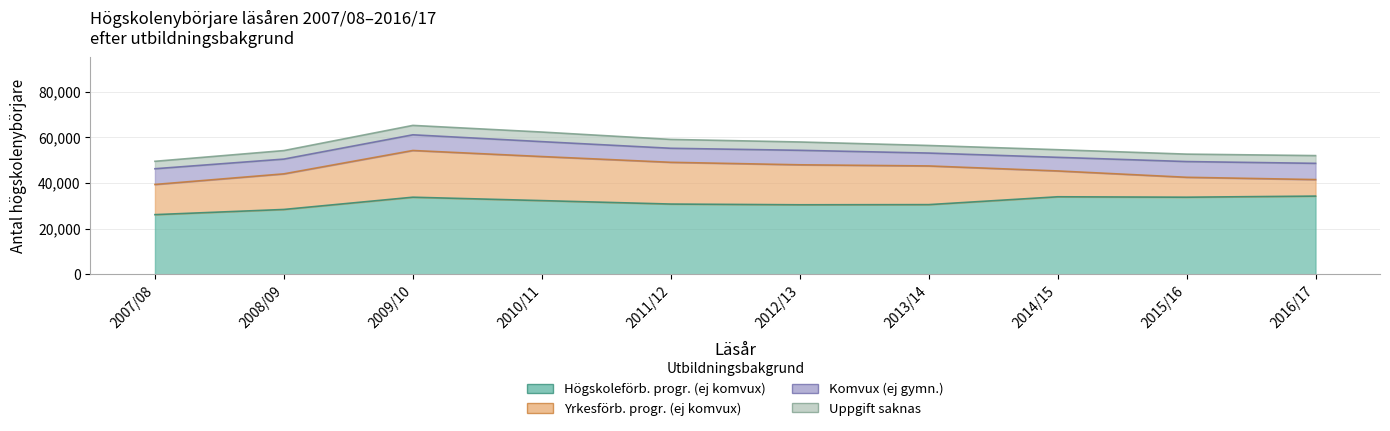

Reading left to right, list all the values displayed in this chart.

Högskoleförb. progr. (ej komvux): 2007/08=26095	2008/09=28365	2009/10=33730	2010/11=32245	2011/12=30731	2012/13=30410	2013/14=30479	2014/15=33916	2015/16=33734	2016/17=34217
Yrkesförb. progr. (ej komvux): 2007/08=13218	2008/09=15599	2009/10=20470	2010/11=19304	2011/12=18289	2012/13=17518	2013/14=16951	2014/15=11323	2015/16=8725	2016/17=7238
Komvux (ej gymn.): 2007/08=6887	2008/09=6467	2009/10=6870	2010/11=6529	2011/12=6149	2012/13=6350	2013/14=5641	2014/15=5965	2015/16=6890	2016/17=7114
Uppgift saknas: 2007/08=3261	2008/09=3730	2009/10=4120	2010/11=4203	2011/12=3879	2012/13=3651	2013/14=3323	2014/15=3339	2015/16=3256	2016/17=3388